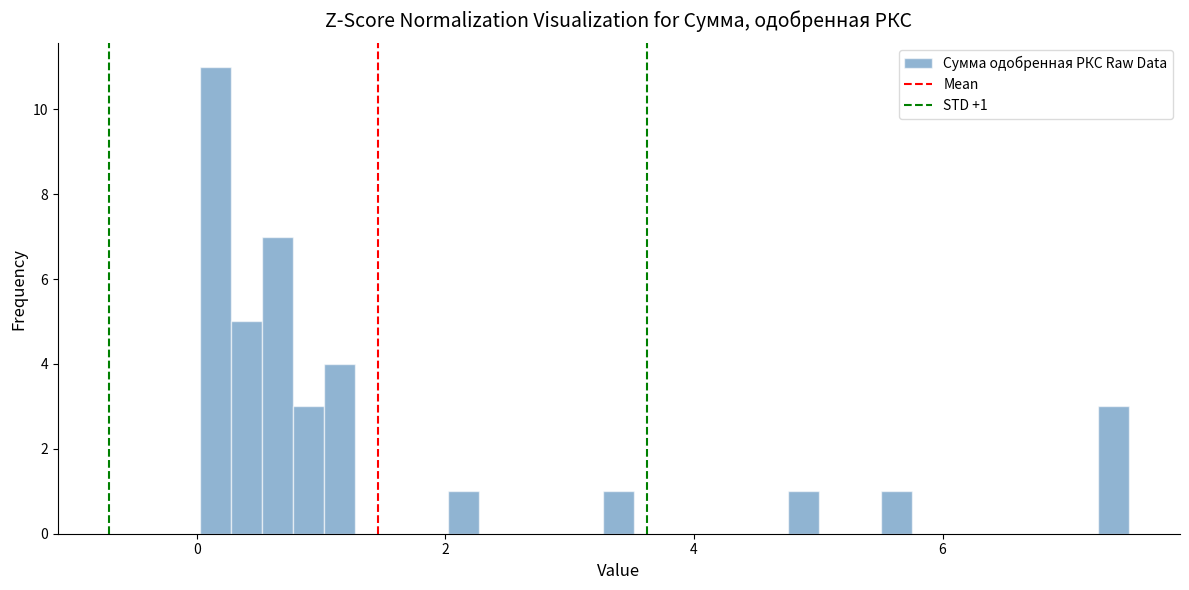

Around what value on the x-axis is the tallest bar? Give the approximate position of its centre, as read against the axis.

0.2